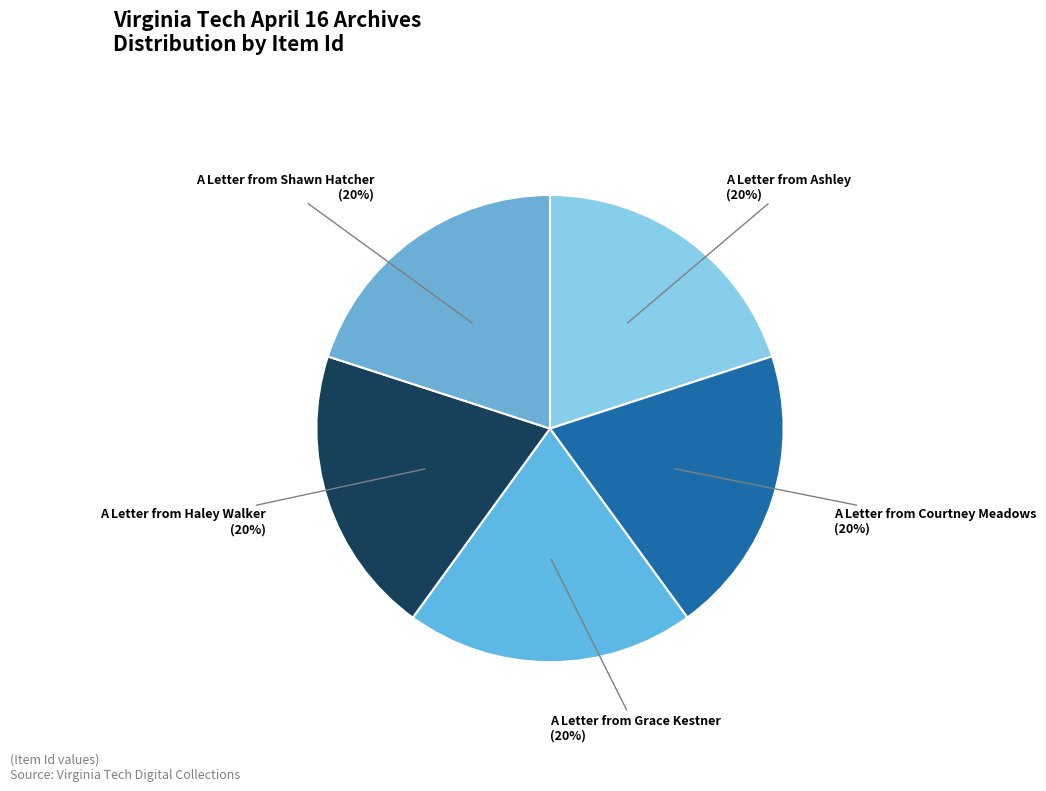

Is the sum of A Letter from Grace Kestner and A Letter from Ashley greater than half?

No